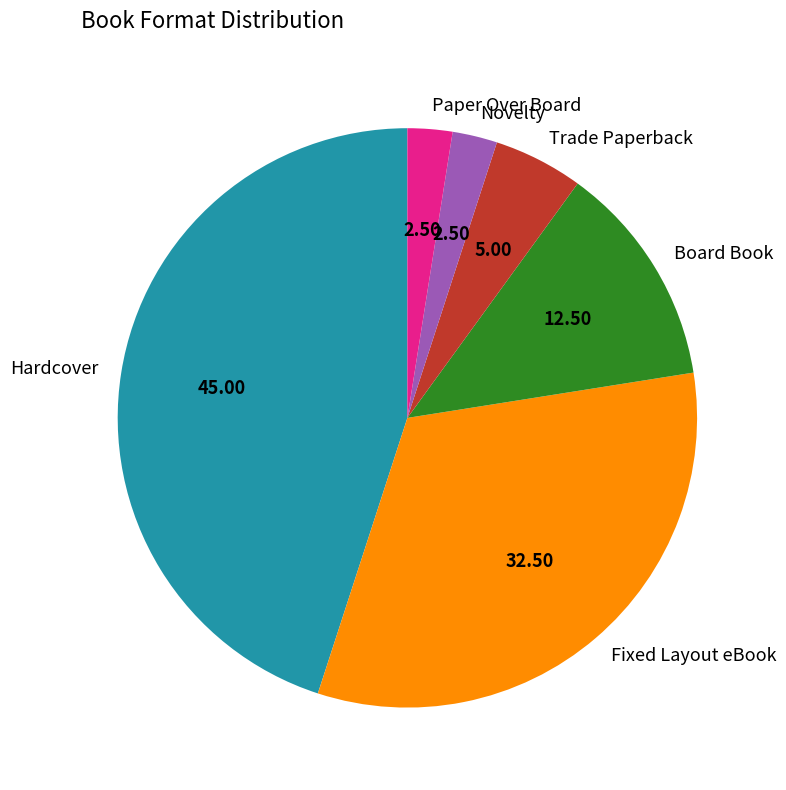

Combined, do Trade Paperback and Novelty account for over 50%?

No